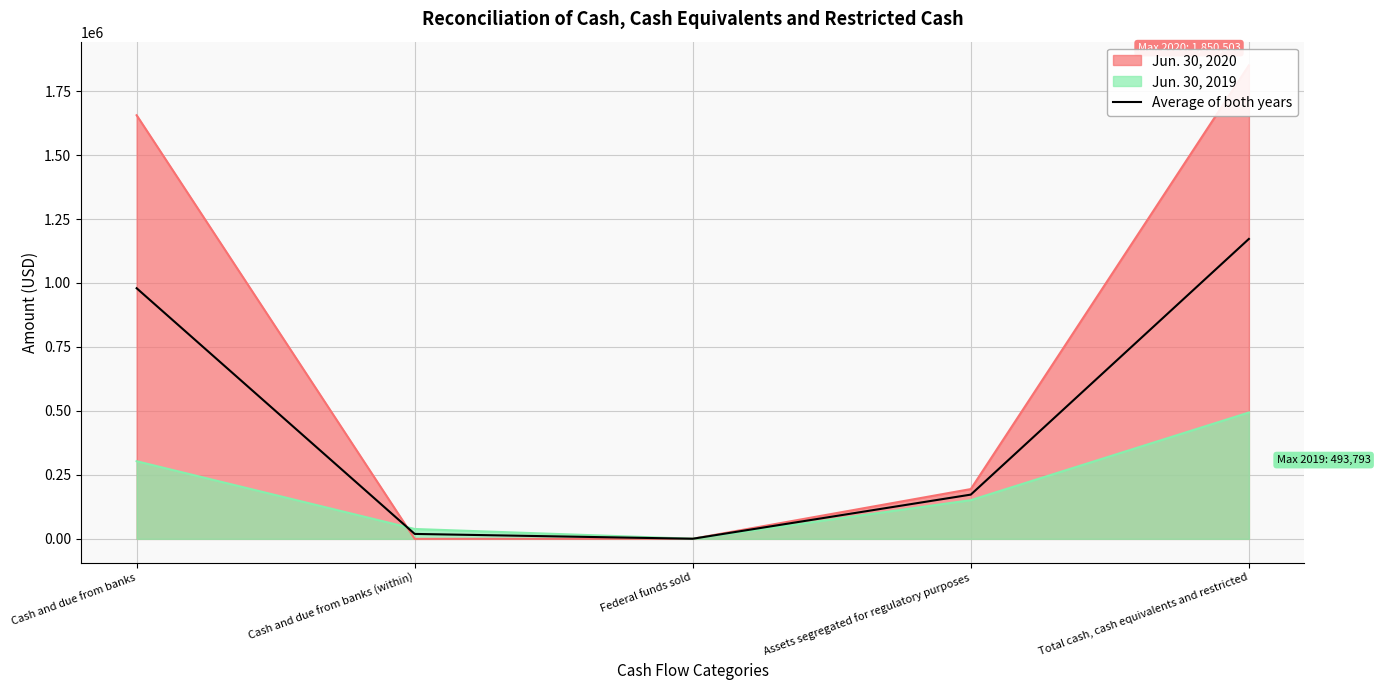

Read the value at Cash and due from banks (within).

19288.5